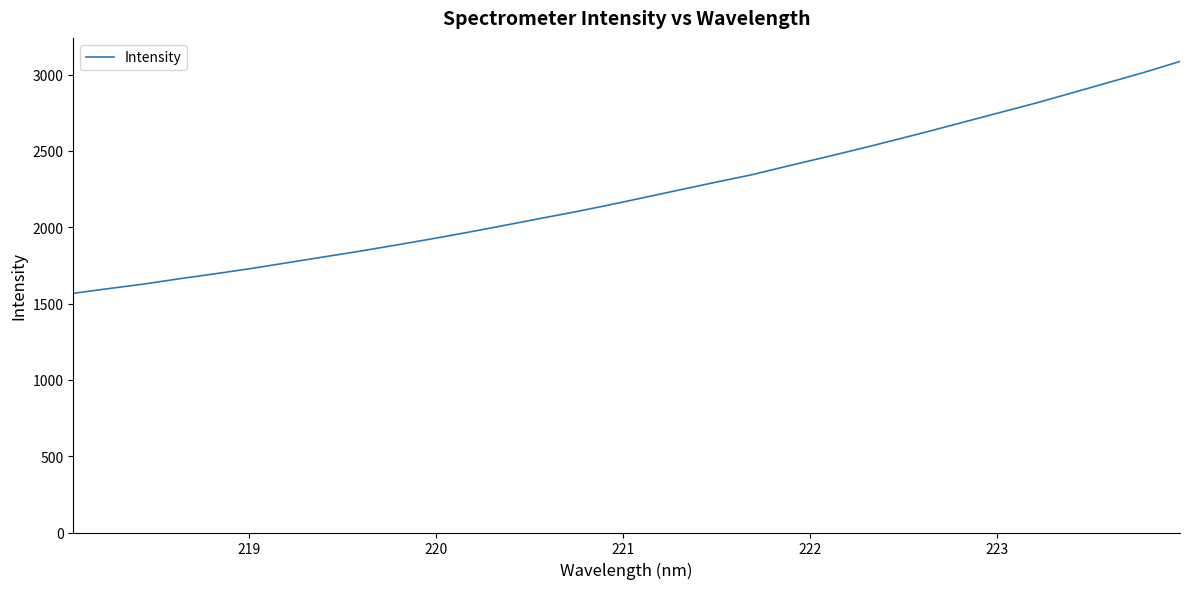

Count the number of categories in the chart.

32